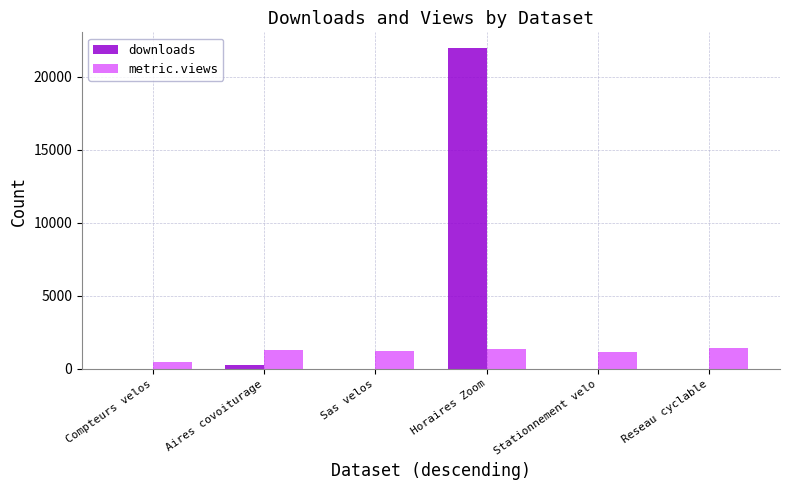

What is the total value across all series at Reseau cyclable?

1452